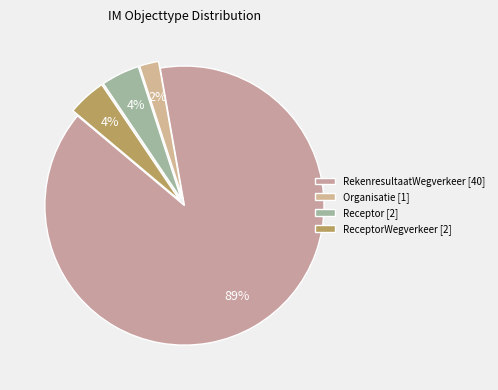

Count the number of slices in the pie.

4